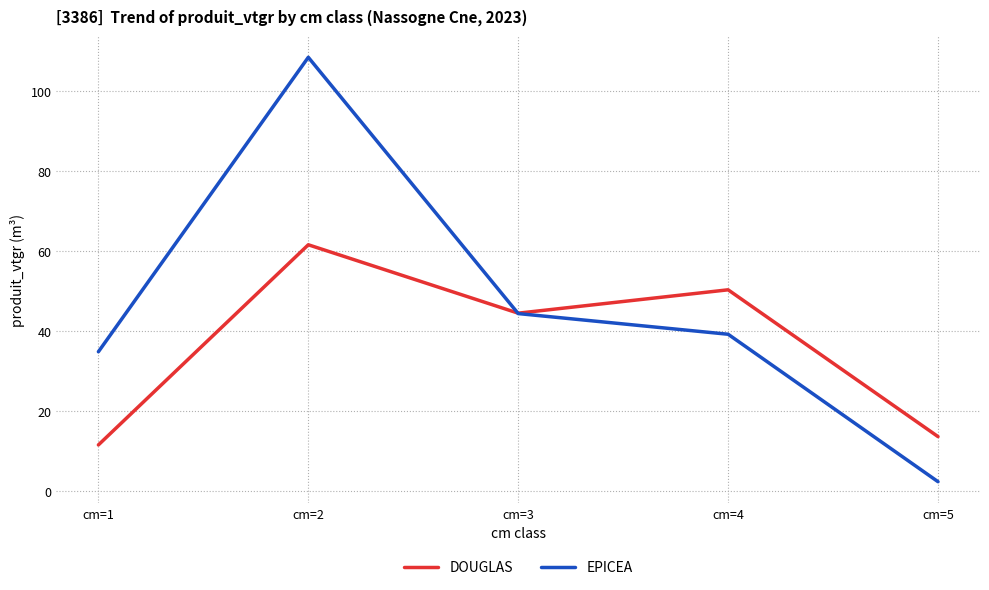

Does the chart have visible grid lines?

Yes